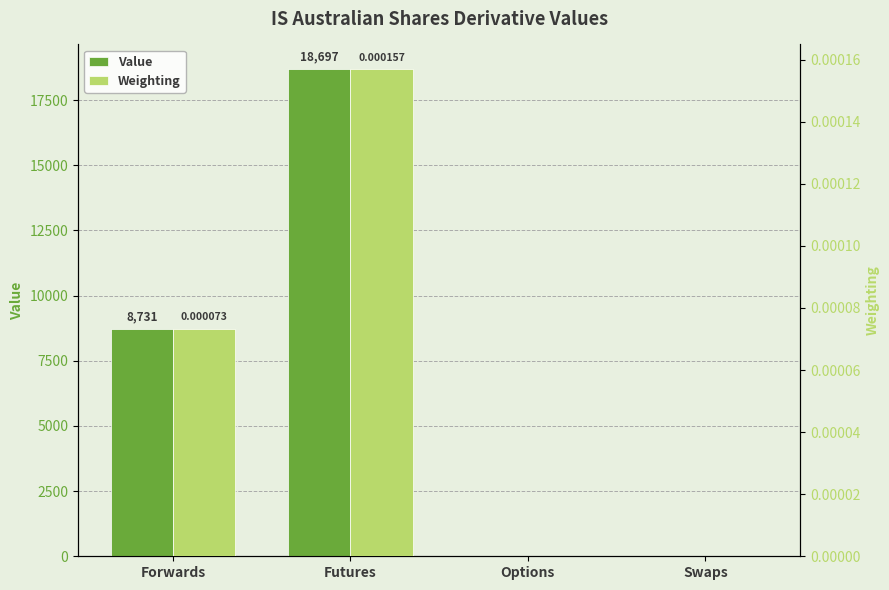

Which series has the widest spread of values?

Value